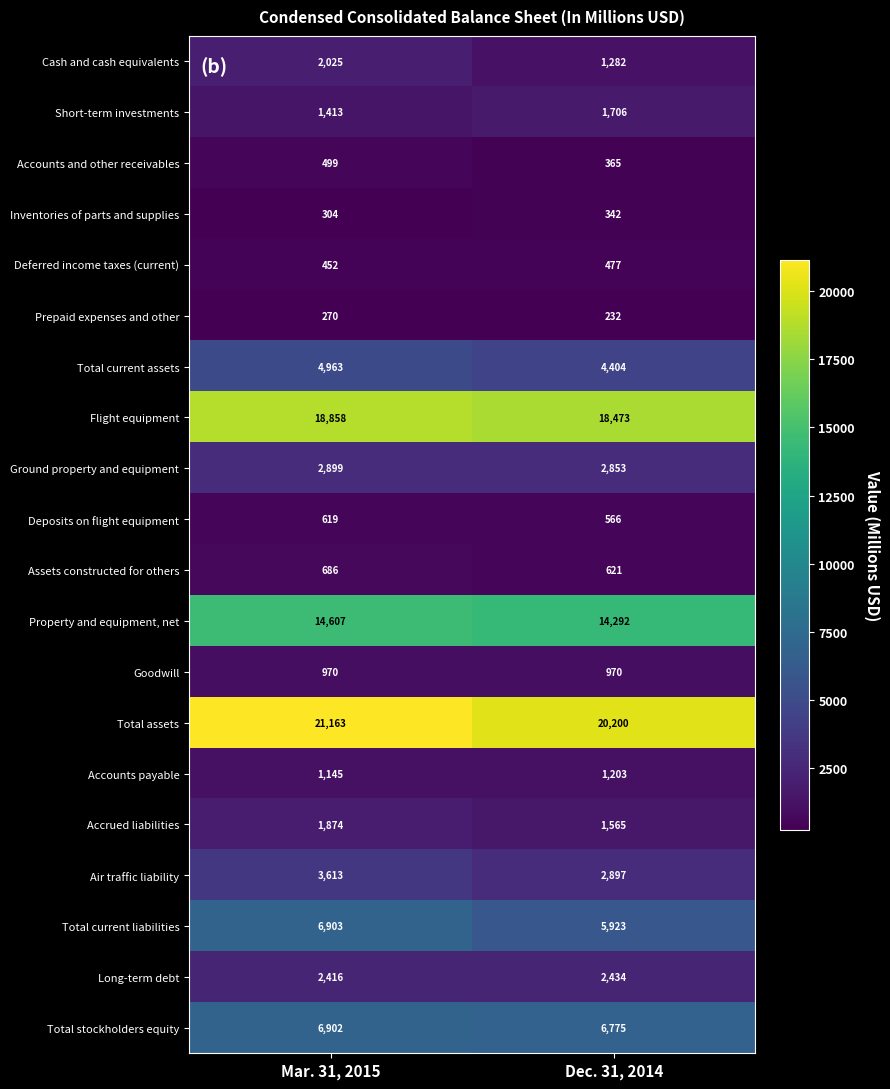

What is the difference between the highest and lowest values at Mar. 31, 2015?

20893